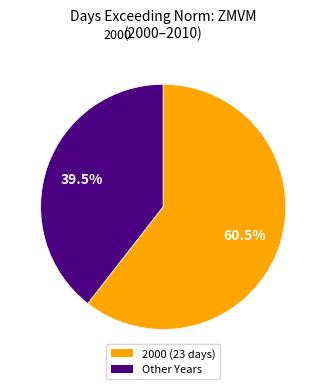

Is there a majority slice in this chart?

Yes